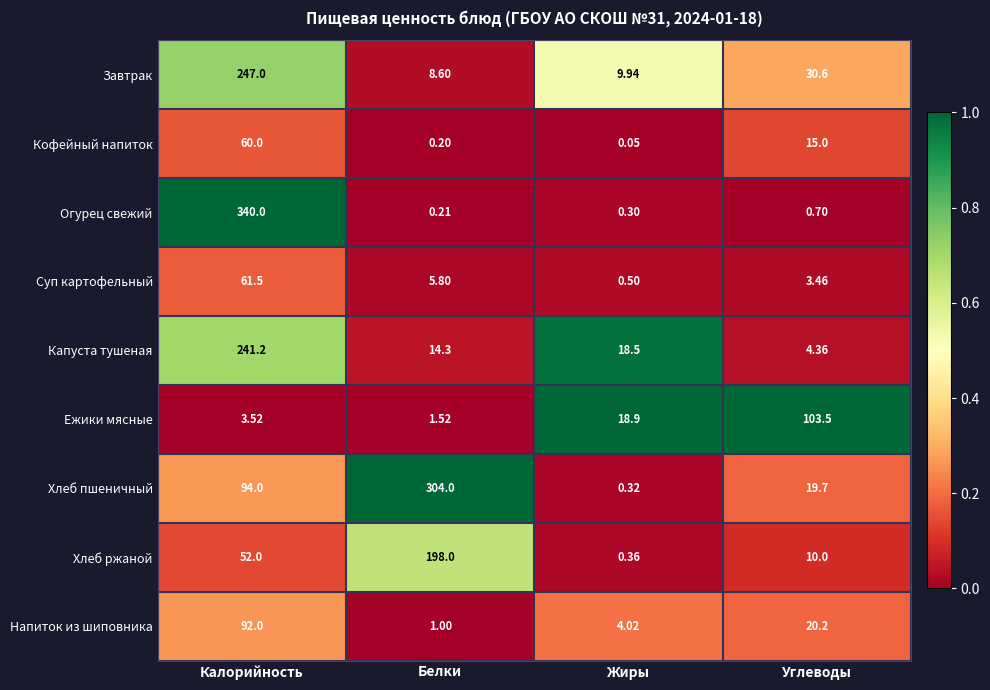

What is the total value across all series at Углеводы?

207.5